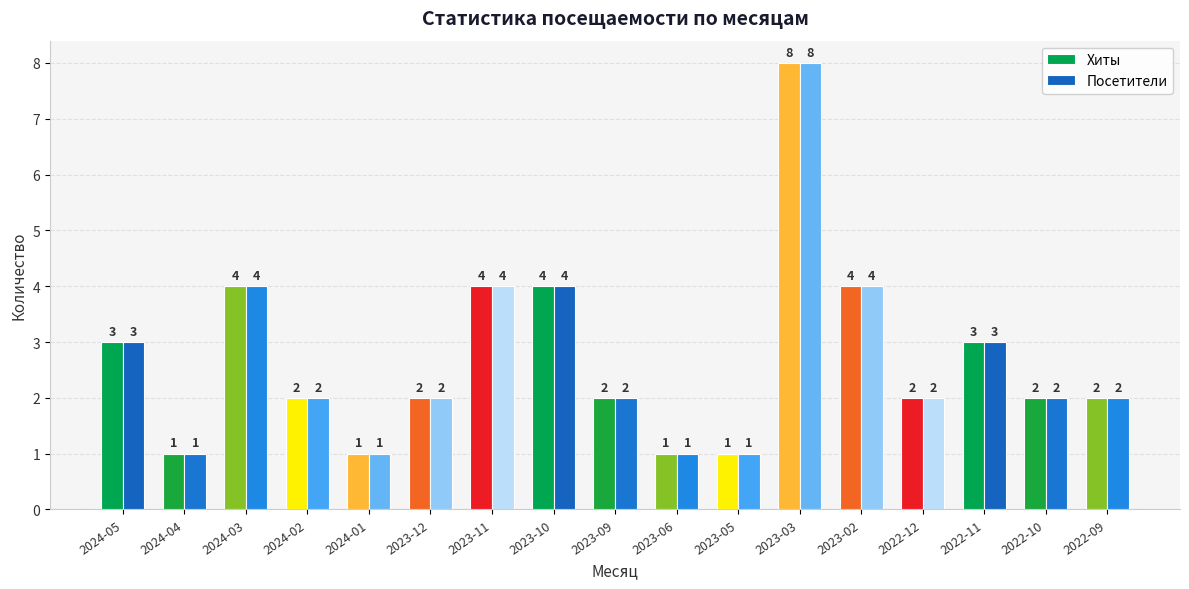

What is the label of the 11th bar from the right?

2023-11